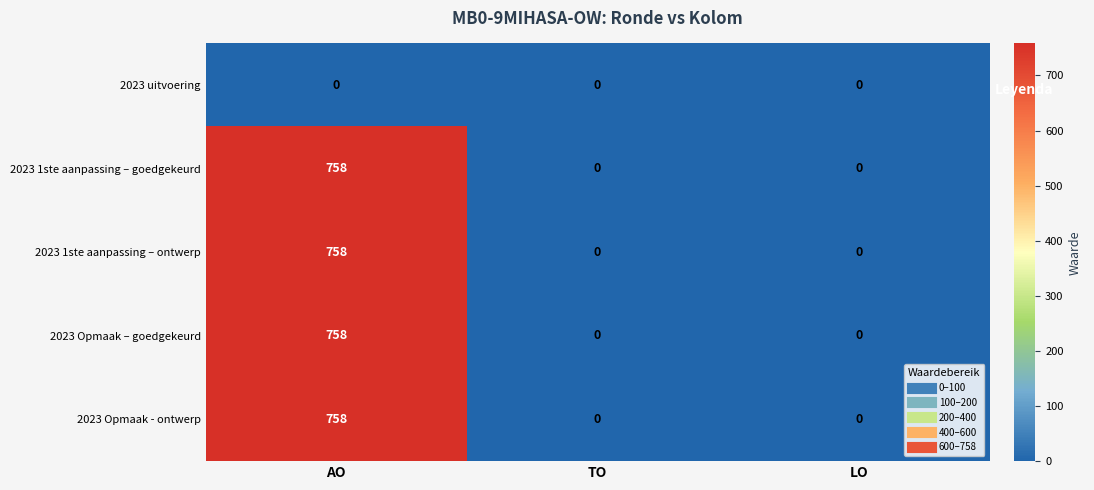

What is the greatest value displayed?

758